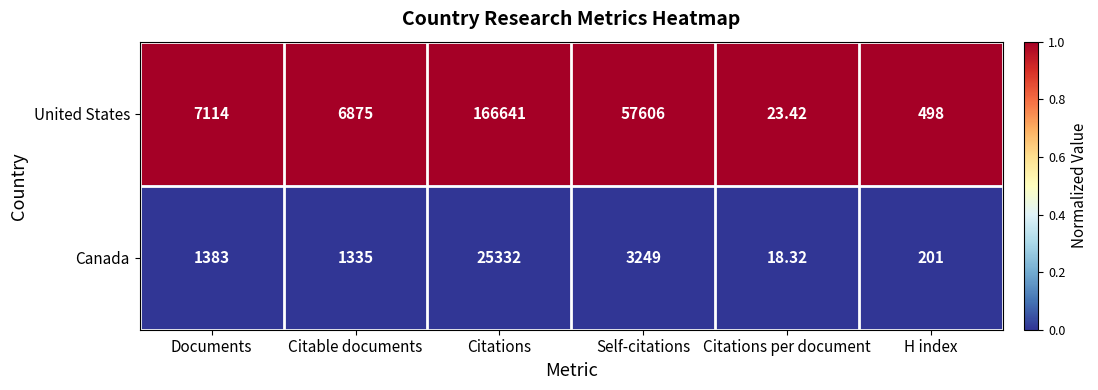

Which series has the largest total across all categories?

United States